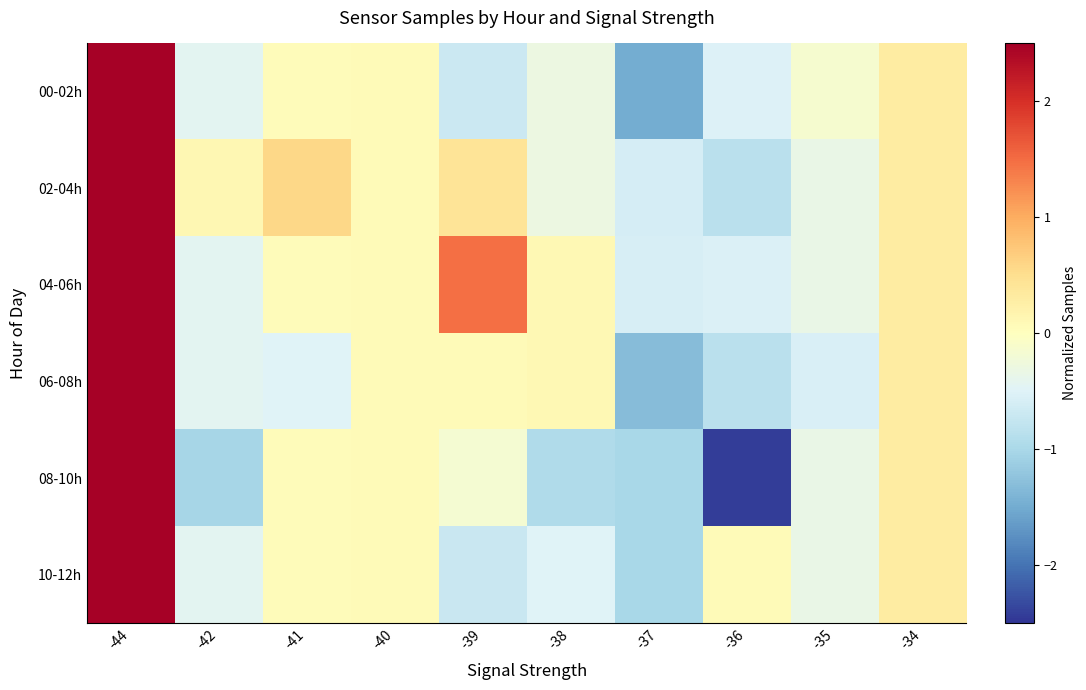

At how many categories does at least one series exceed 1?

2